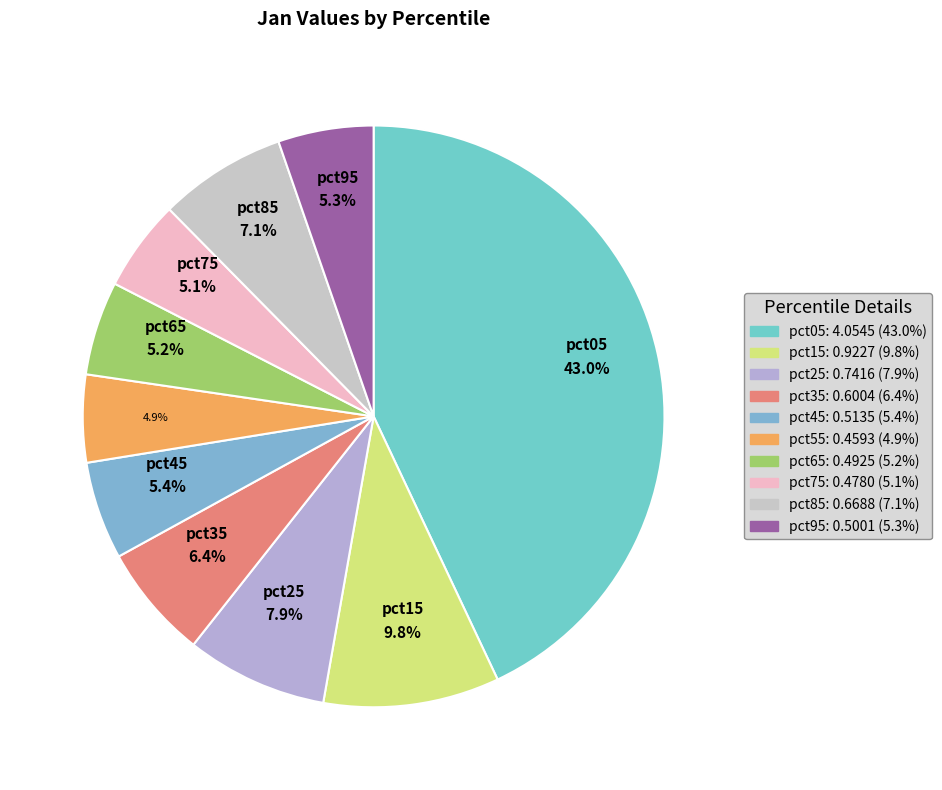

Is it true that pct55 is 1% of the pie?

False